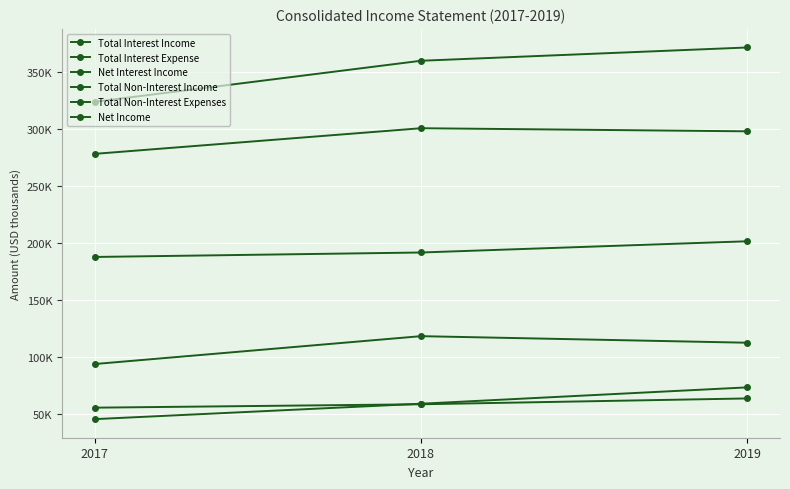

Does the chart have visible grid lines?

Yes